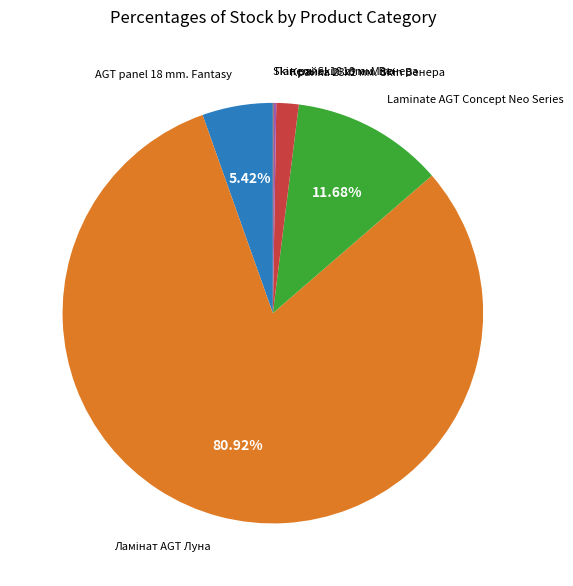

Is there a majority slice in this chart?

Yes